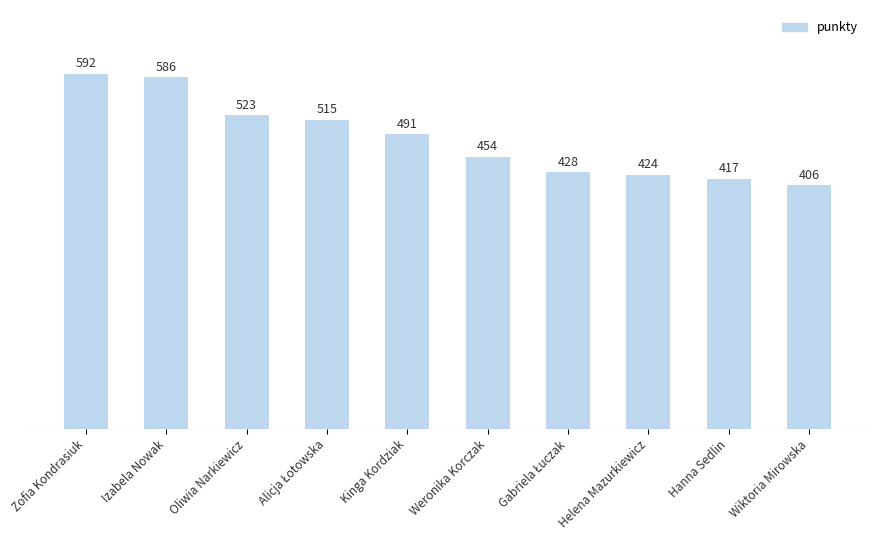

Which has a higher value, Kinga Kordziak or Izabela Nowak?

Izabela Nowak